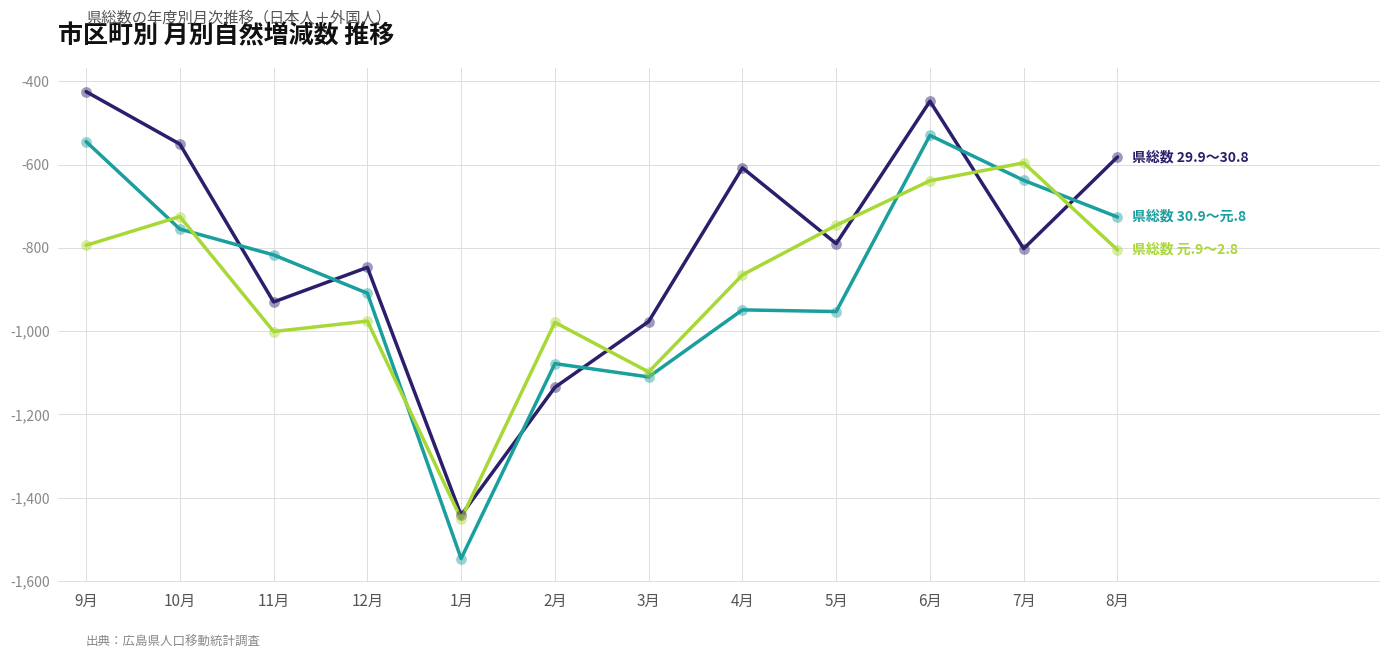

At which category is the sum across all series the highest?

6月